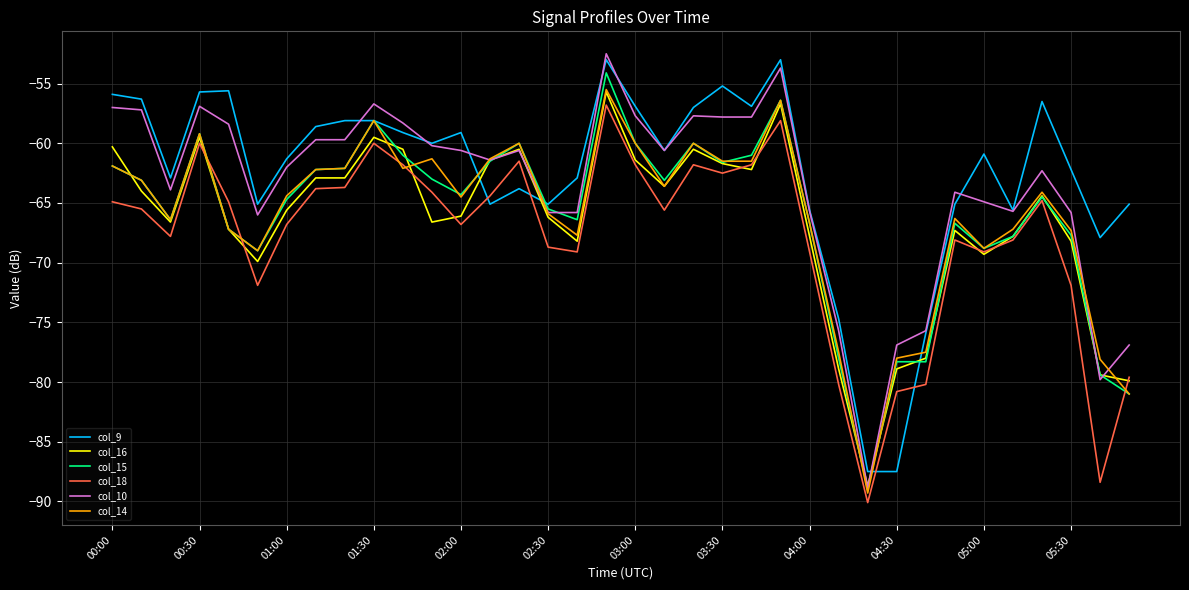

Does the chart display data point markers on the line(s)?

No